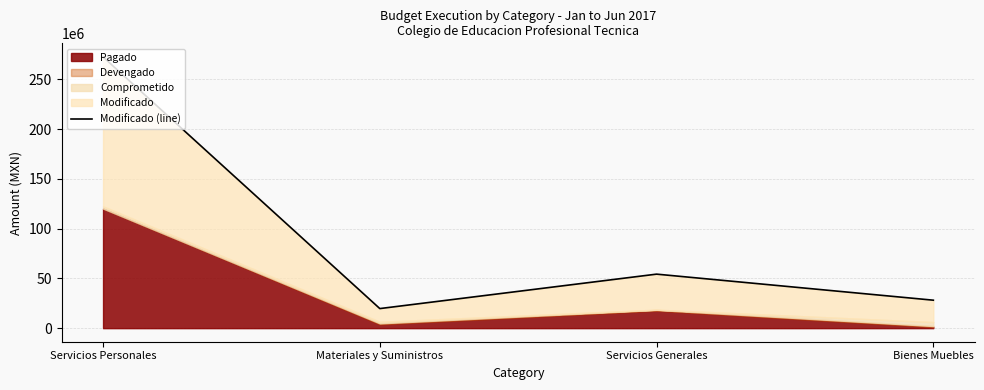

Reading right to left, extract all data points from this chart.

28084069.9	54252680.2	19664217.9	272419648.7